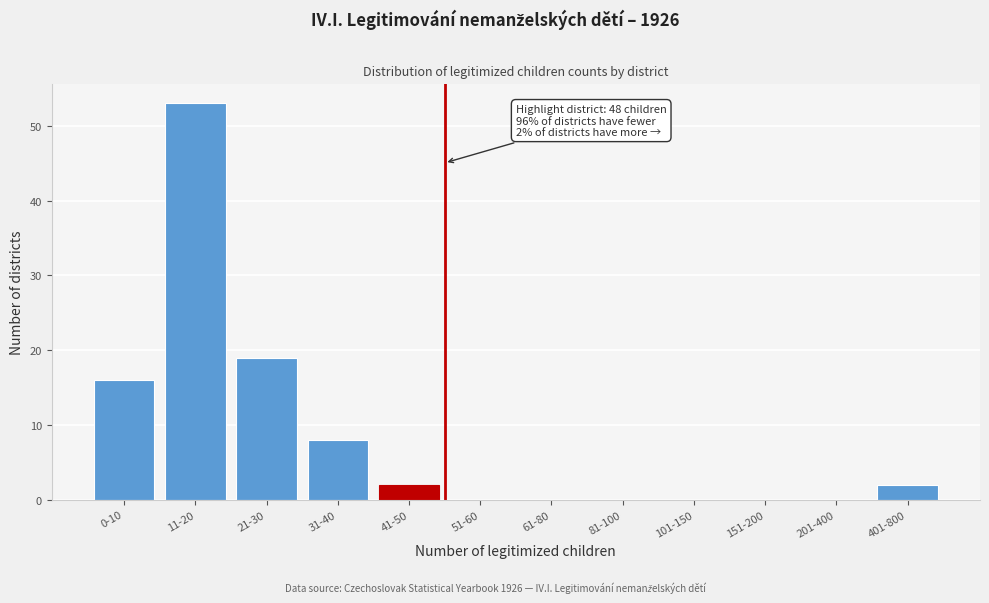

Reading left to right, list all the values displayed in this chart.

0-10=16	11-20=53	21-30=19	31-40=8	41-50=2	51-60=0	61-80=0	81-100=0	101-150=0	151-200=0	201-400=0	401-800=2